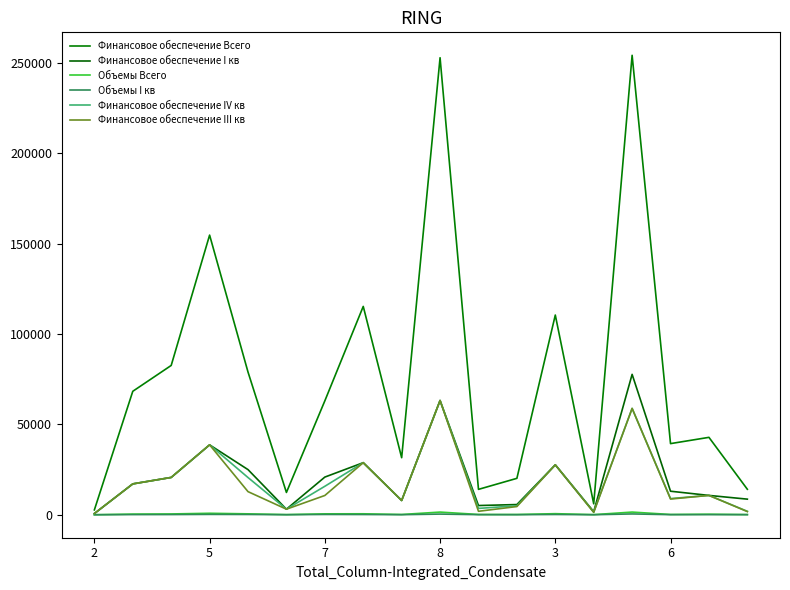

Reading right to left, list all the values displayed in this chart.

Финансовое обеспечение Всего: 14096	42812	39345	254094	6052	110448	20140	14044	252756	31552	115224	62996	12332	78912	154656	82576	68280	2684
Финансовое обеспечение I кв: 8633	10703	13016	77649	1702	27612	5645	5101	63189	7888	28806	20835	3083	24963	38664	20644	17070	671
Объемы Всего: 96	298	156	1484	64	600	139	159	1481	150	534	507	87	506	823	450	367	20
Объемы I кв: 59	73	53	452	18	150	40	57	371	36	132	166	21	160	205	111	91	5
Финансовое обеспечение IV кв: 1902	10703	8947	58815	1513	27612	4976	3511	63189	7888	28806	15749	3083	20582	38664	20644	17070	671
Финансовое обеспечение III кв: 1756	10703	8691	58815	1324	27612	4543	1921	63189	7888	28806	10663	3083	12785	38664	20644	17070	671